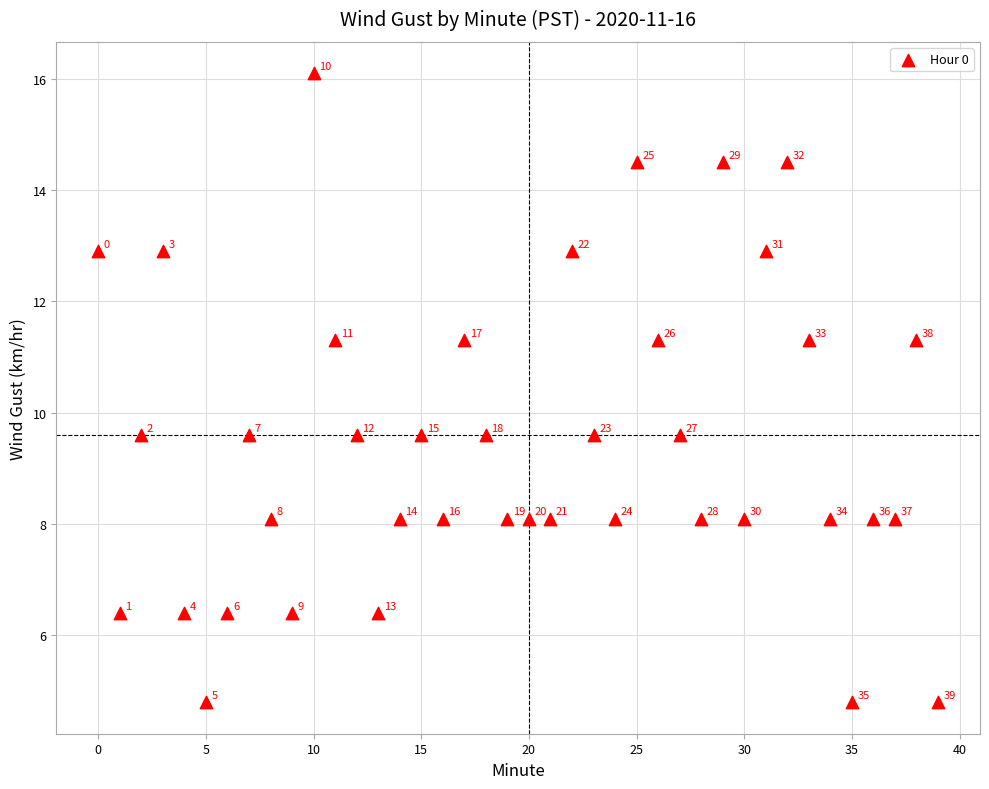

What is the range of Y values (max minus min)?

11.3